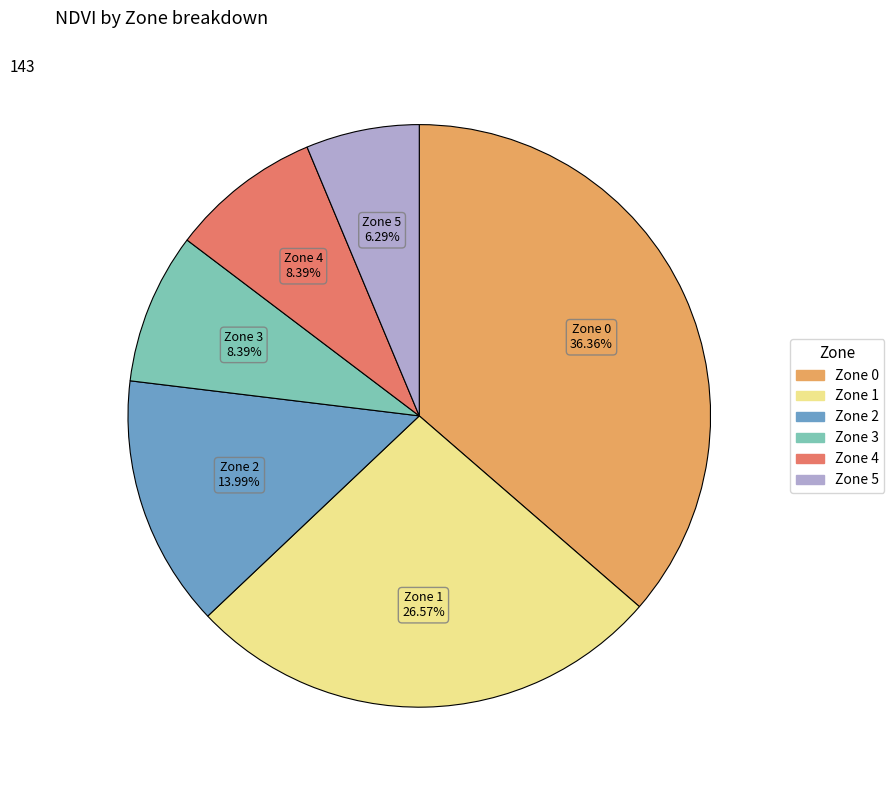

What is the smallest slice in the pie chart?

Zone 5